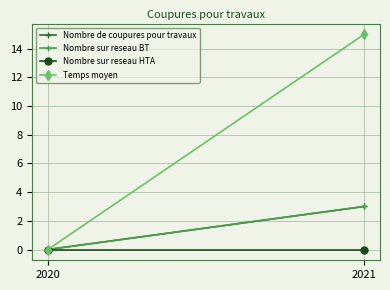

What is the total value across all series at 2021?

21